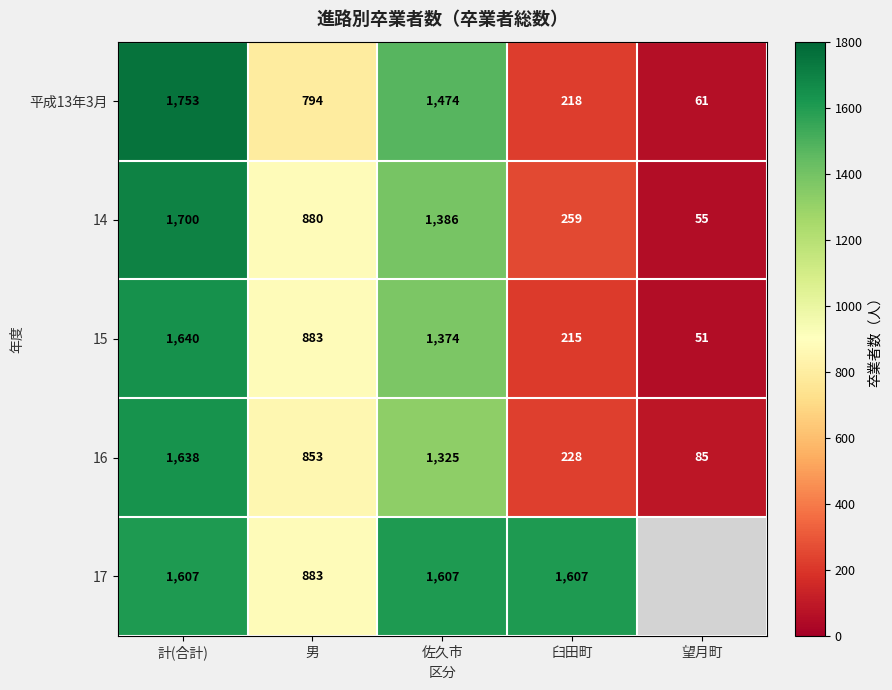

The value of 平成13年3月 at 計(合計) is 2990. True or false?

False